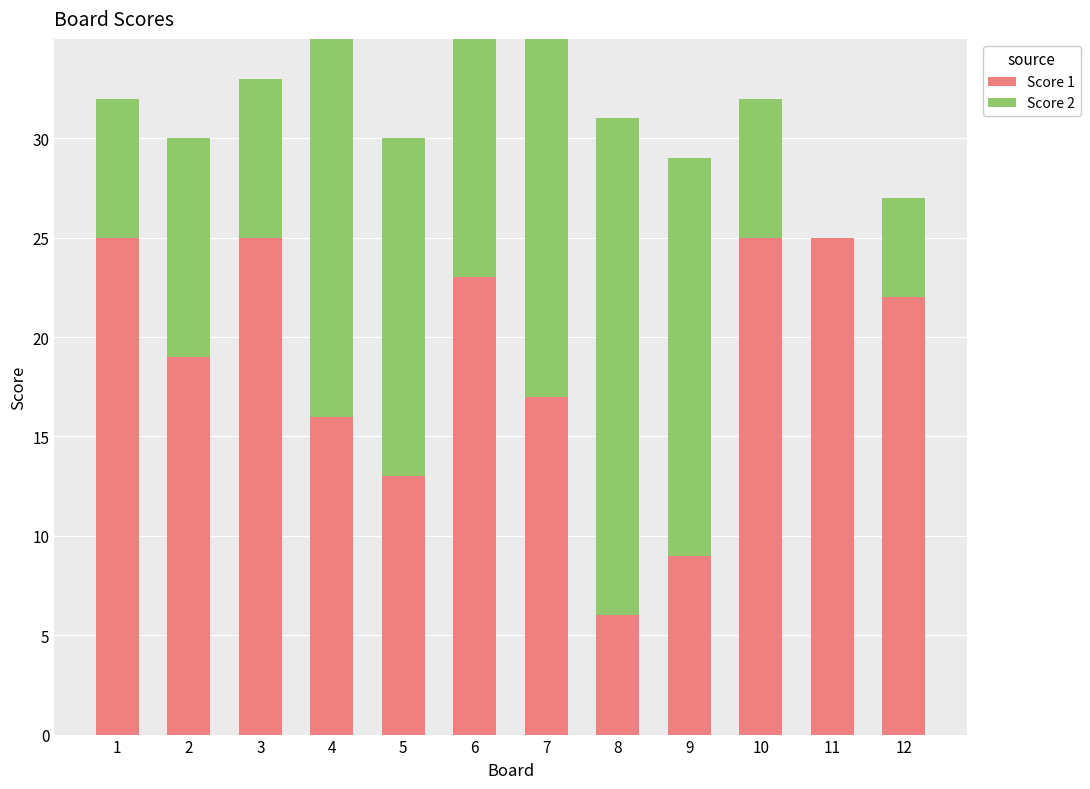

At how many categories does at least one series exceed 9?

12